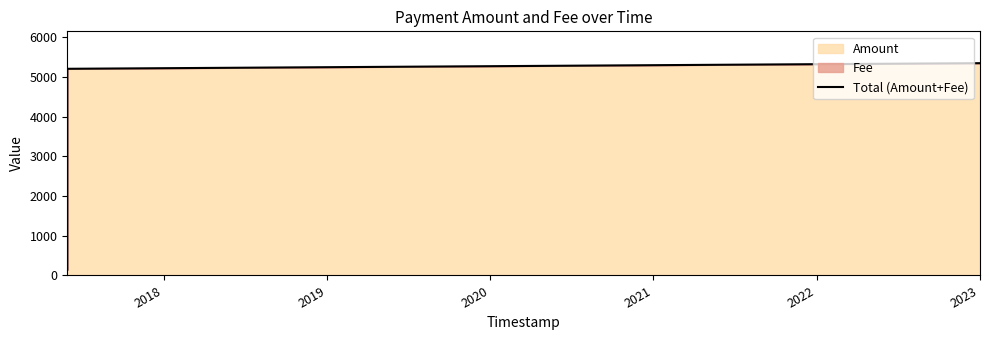

How many data points are less than 5200?

1